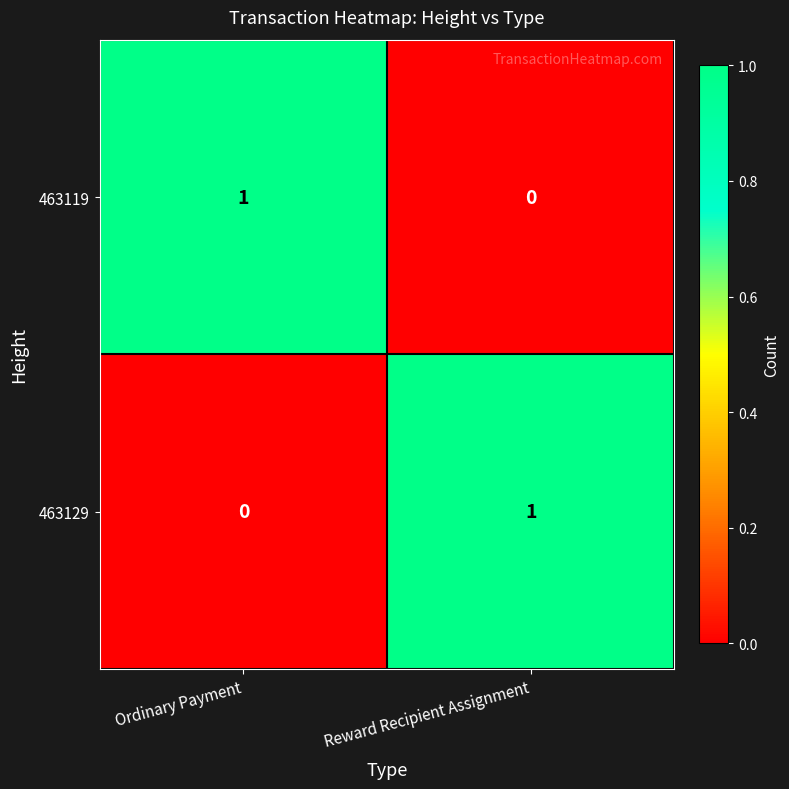

Is the value of 463129 at Reward Recipient Assignment greater than the value of 463119 at Reward Recipient Assignment?

Yes